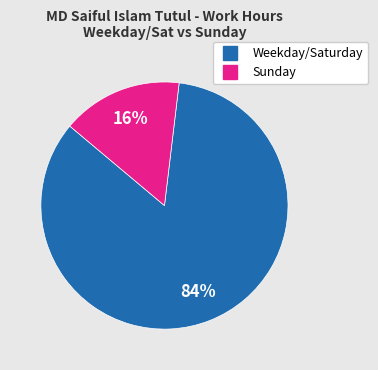

Count the number of slices in the pie.

2